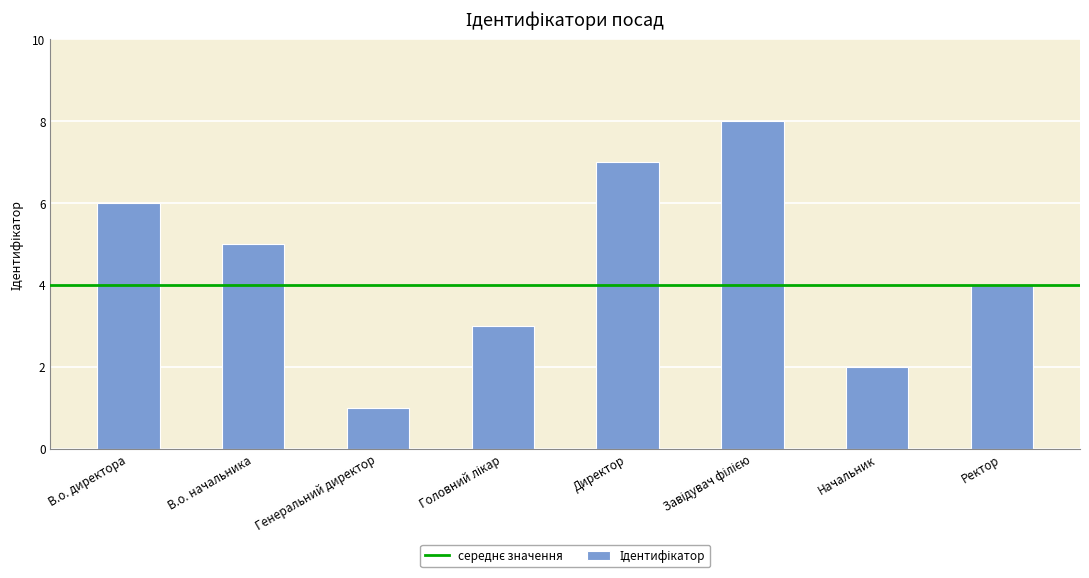

Reading left to right, what are all the values shown in this chart?

6	5	1	3	7	8	2	4